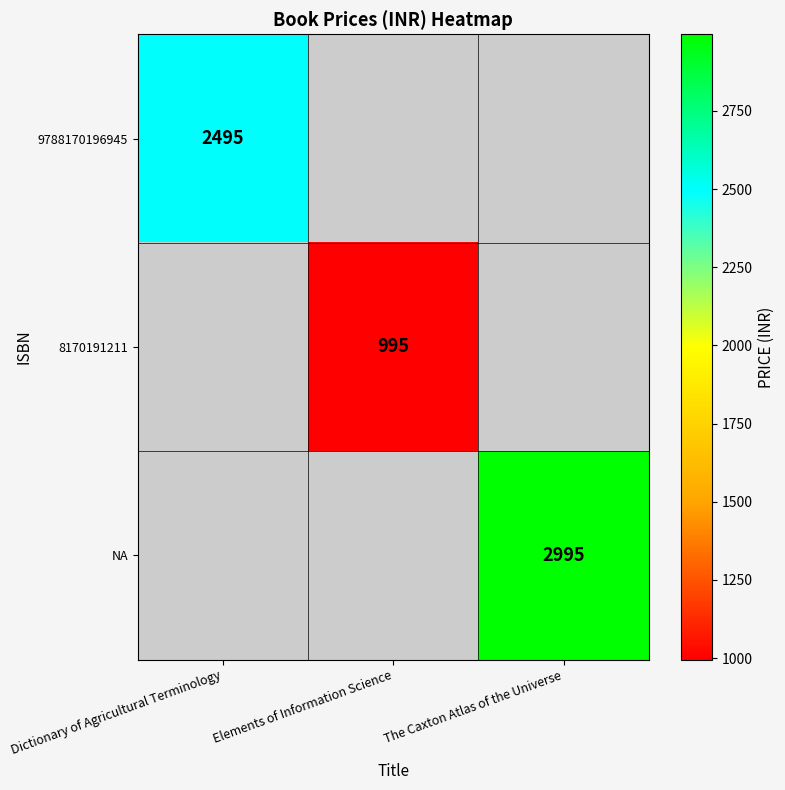

True or false: NA has a value of 1793 at The Caxton Atlas of the Universe.

False